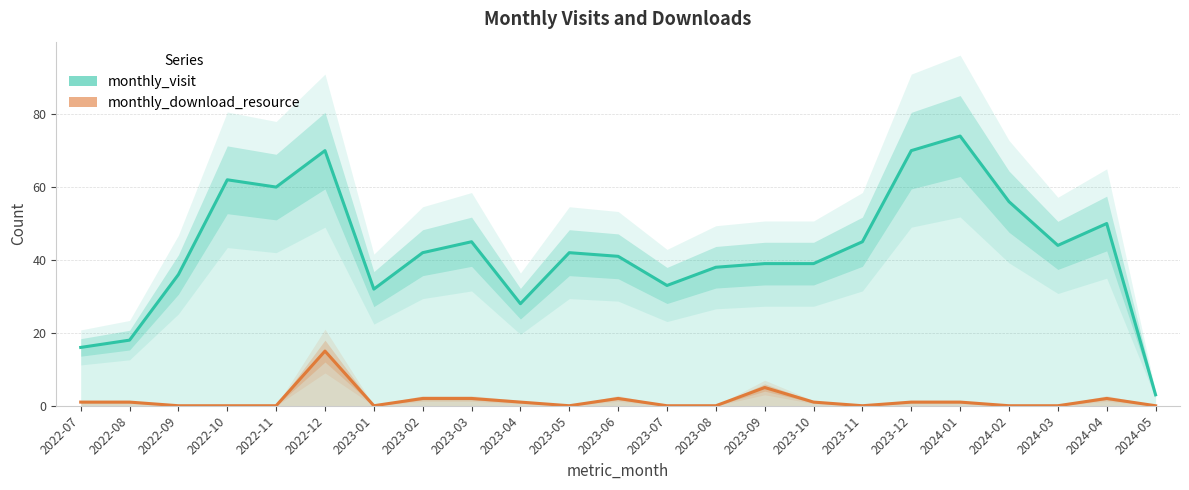

True or false: monthly_download_resource has a value of 23 at 2022-12.

False